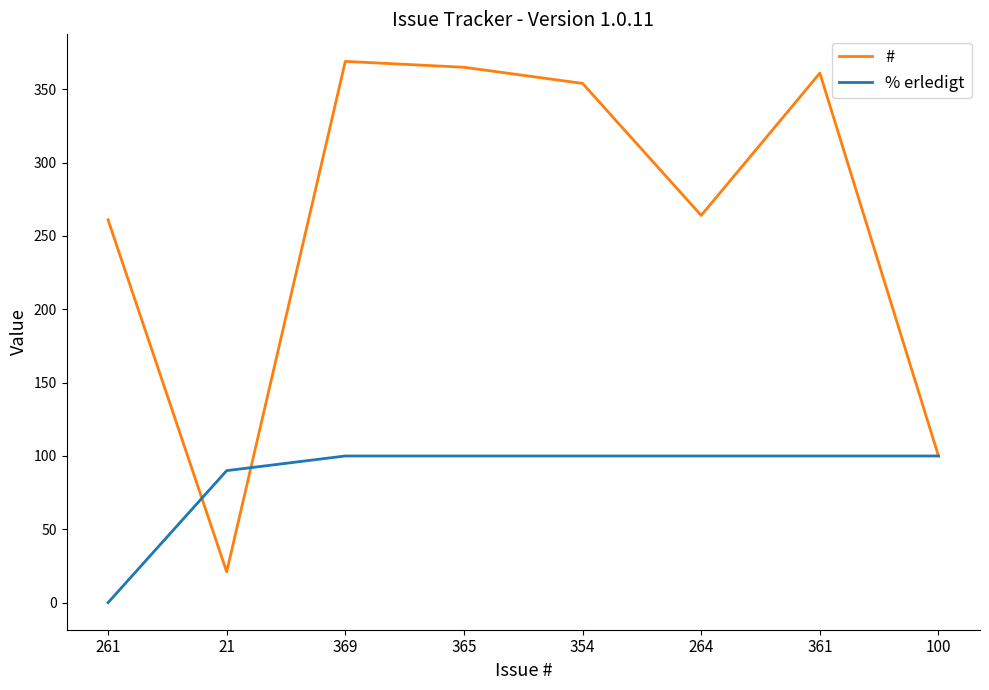

Is it true that % erledigt equals 169 at 100?

False